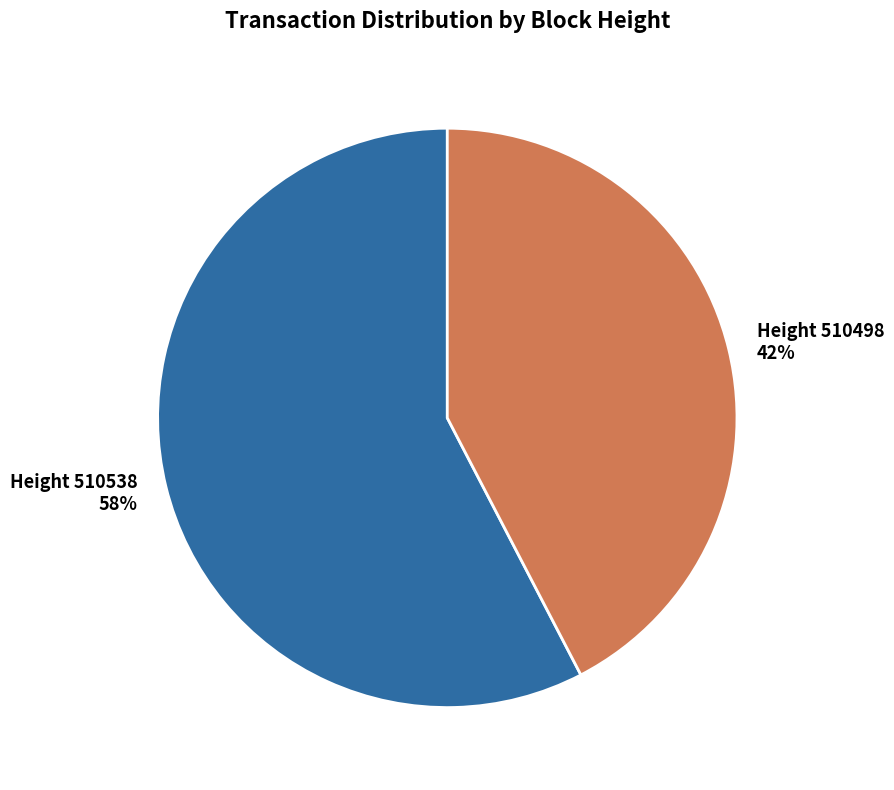

How many segments does this pie chart have?

2